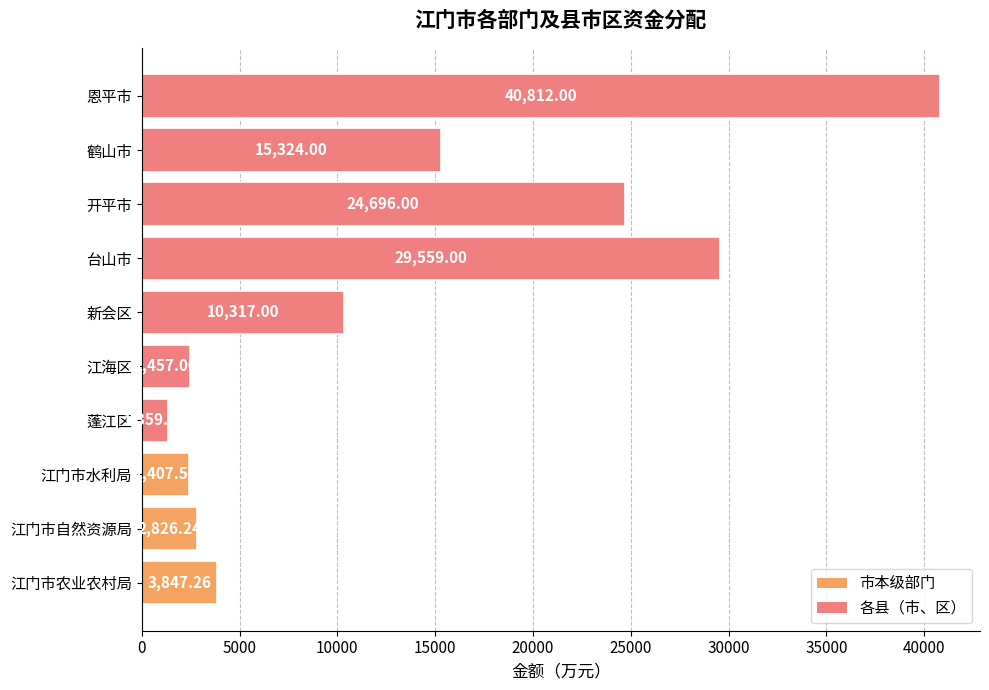

What is the change in value from 江海区 to 开平市?

+22239.0